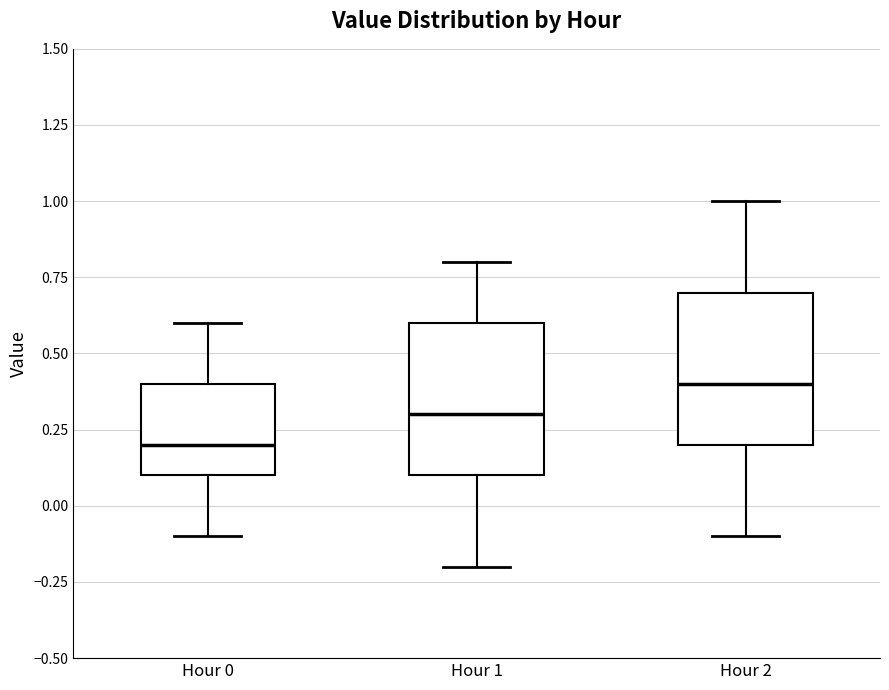

Reading left to right, transcribe this box plot: for each box, give where its median line is, the range the box spans, and where its two whiskers end, as read against the y-axis. The values are not printed on the chart, so give them approximately, as read against the axis.

Hour 0: median 0.2, box 0.1 to 0.4, whiskers -0.1 to 0.6
Hour 1: median 0.3, box 0.1 to 0.6, whiskers -0.2 to 0.8
Hour 2: median 0.4, box 0.2 to 0.7, whiskers -0.1 to 1.0